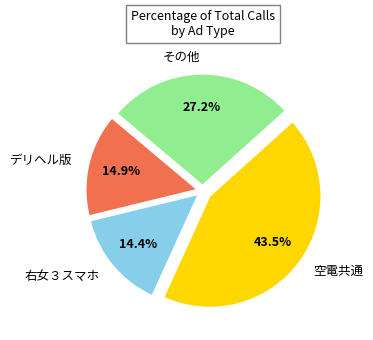

What portion of the pie excludes 空電共通?

56.5%